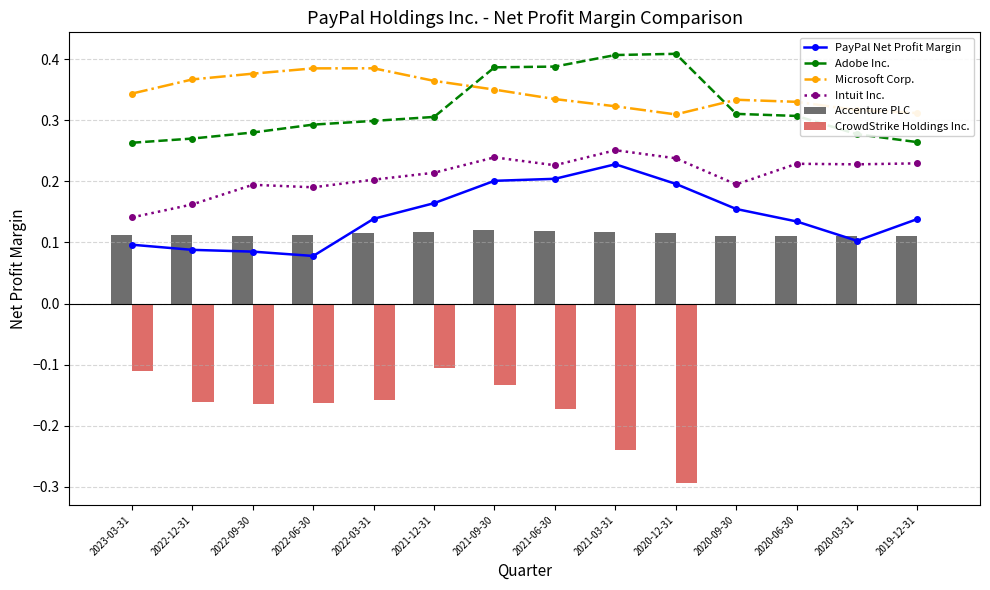

Is the value of Adobe Inc. at 2023-03-31 greater than the value of Microsoft Corp. at 2022-03-31?

No